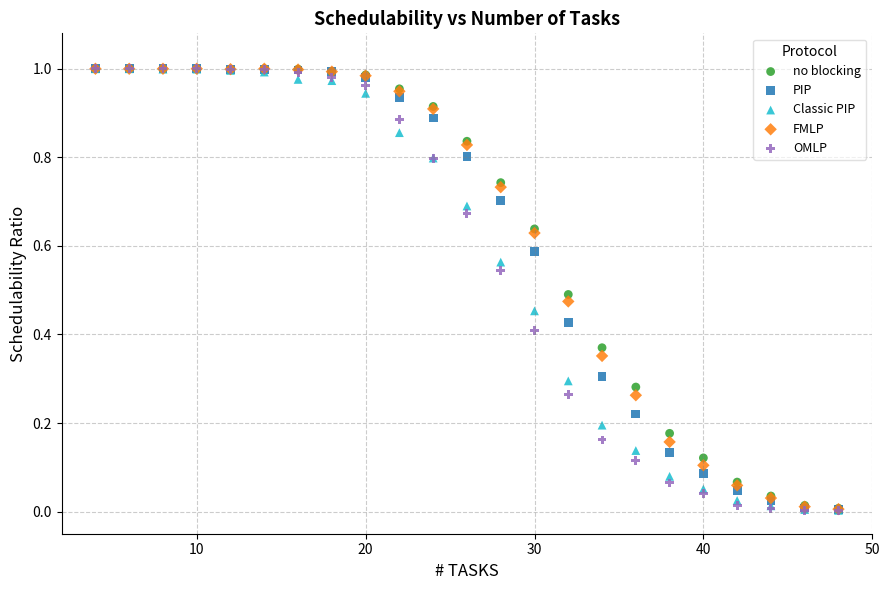

What are all the series names shown in the legend?

no blocking, PIP, Classic PIP, FMLP, OMLP